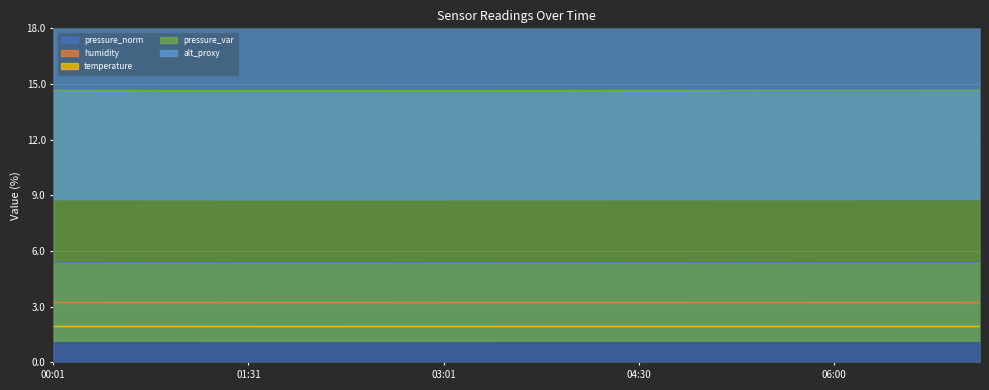

At which label does pressure_norm reach its peak?

07:07